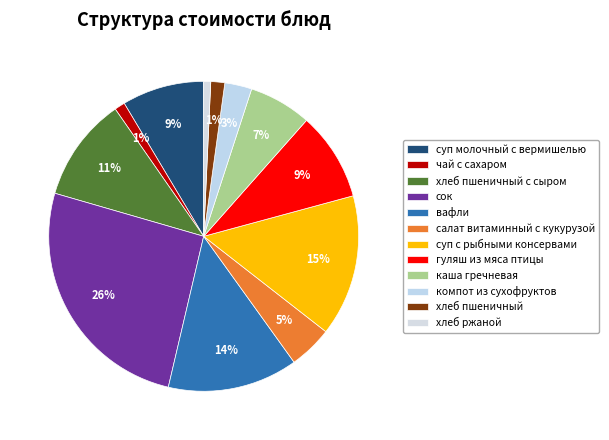

Between хлеб ржаной and сок, which is larger?

сок